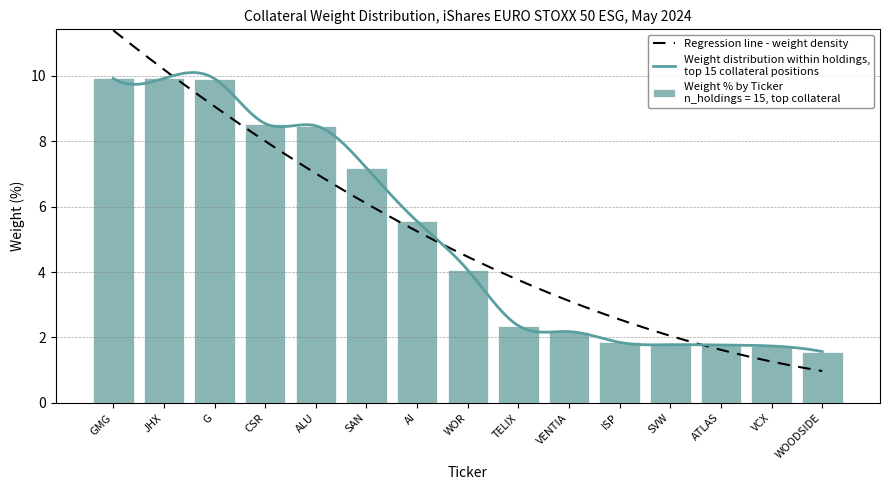

True or false: the data shows 0.5 at VCX.

False